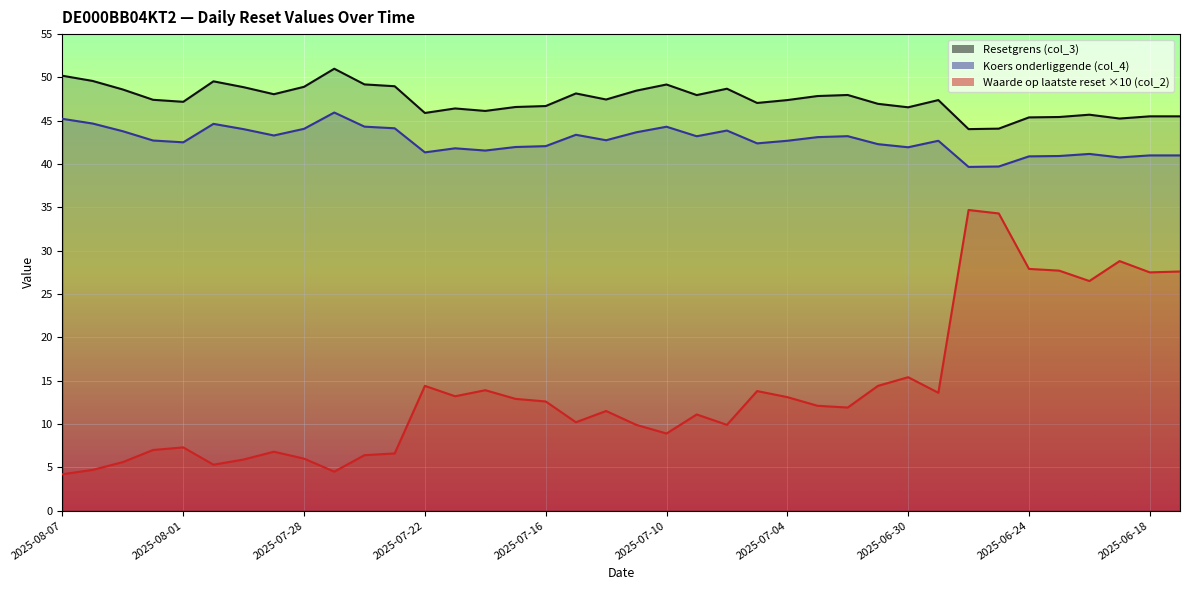

True or false: Waarde op laatste reset (col_2) and Koers onderliggende (col_4) cross at least once.

False